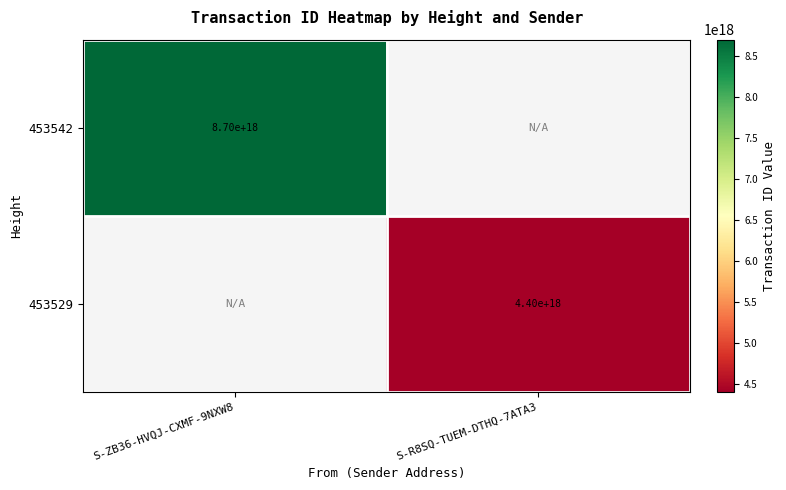

The value of 453542 at S-ZB36-HVQJ-CXMF-9NXW8 is 15116368860291022848. True or false?

False